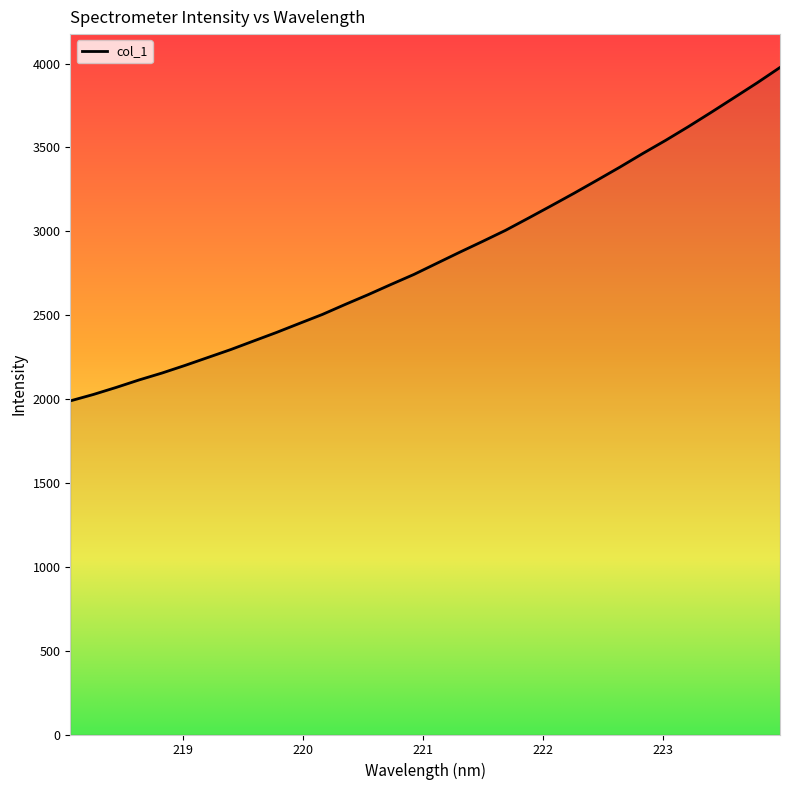

What is the difference between the maximum and minimum values?

1987.9